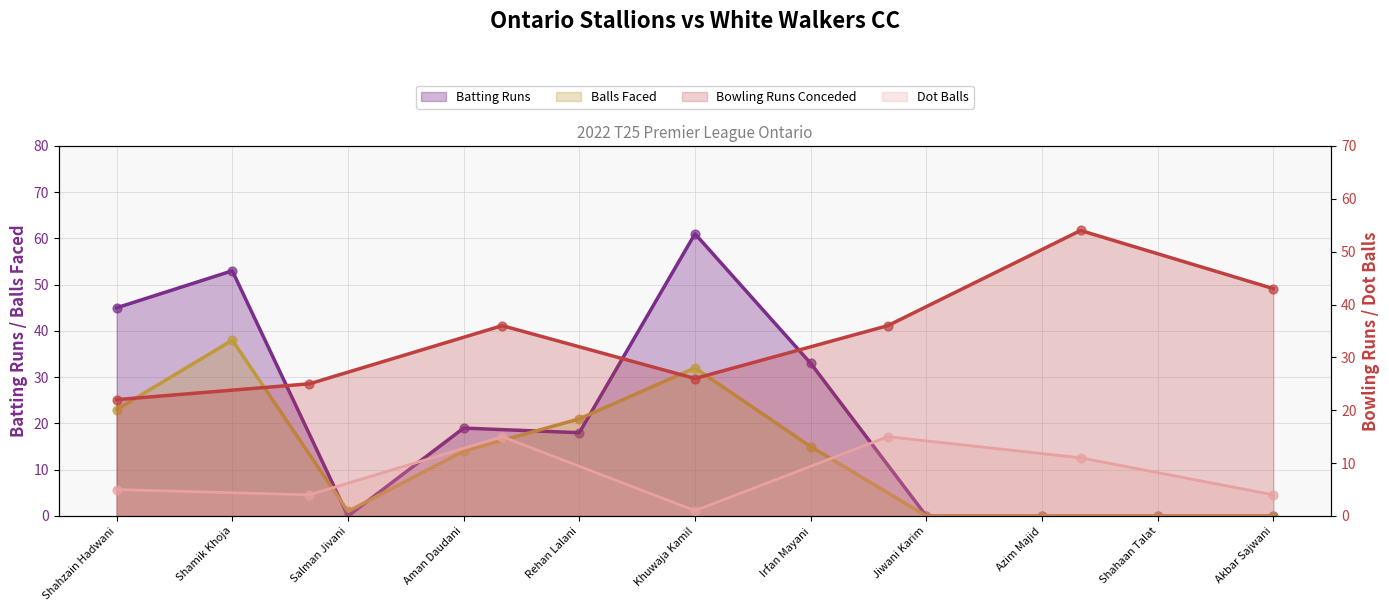

At how many categories does at least one series exceed 57?

1